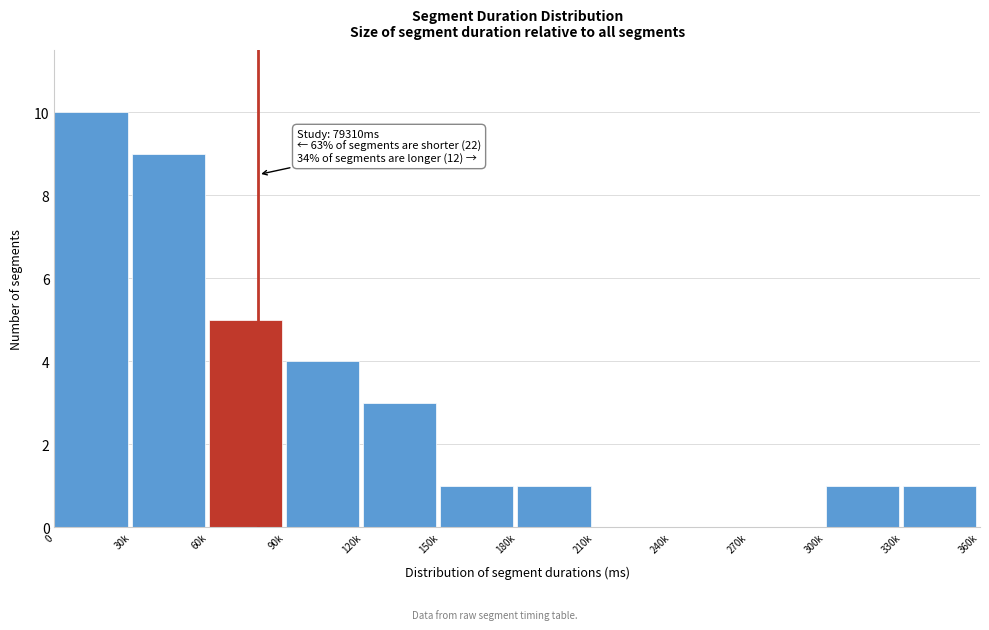

Reading left to right, transcribe all the data shown in this chart.

0=10	30k=9	60k=5	90k=4	120k=3	150k=1	180k=1	210k=0	240k=0	270k=0	300k=1	330k=1